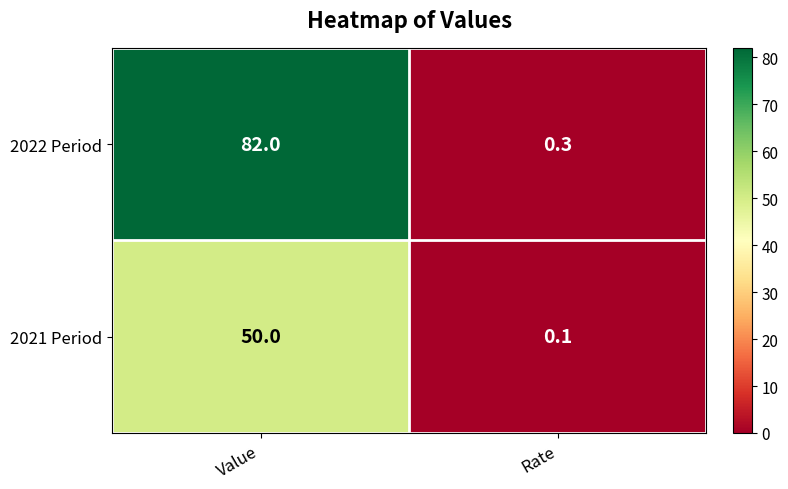

Which series has the widest spread of values?

2022 Period